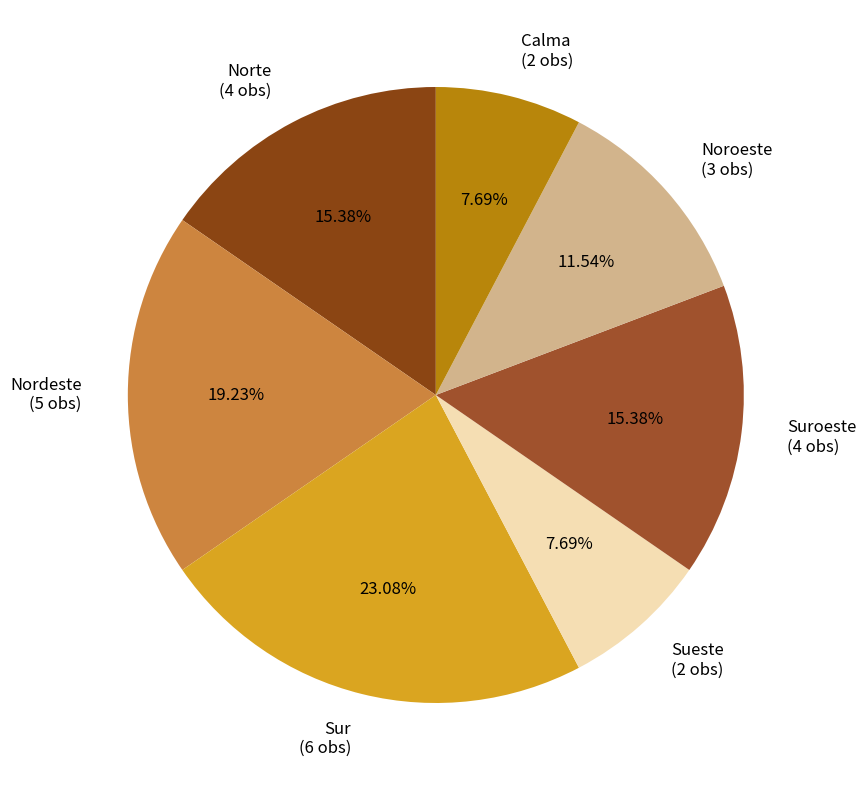

How many segments does this pie chart have?

7